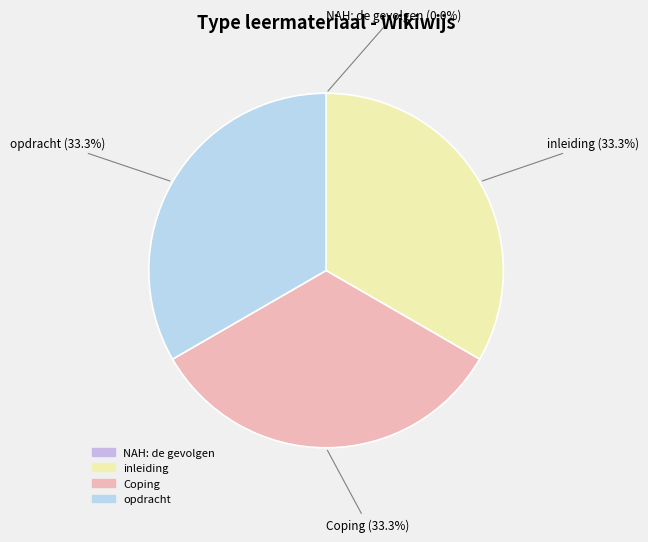

What is the total percentage of Coping and inleiding?

66.7%